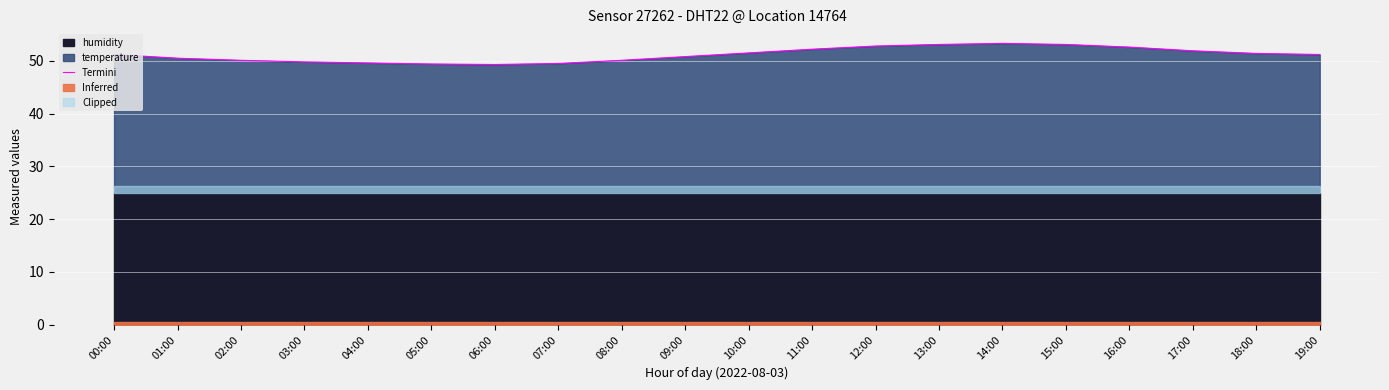

How many points are higher than both their immediate neighbors (excluding endpoints)?

1